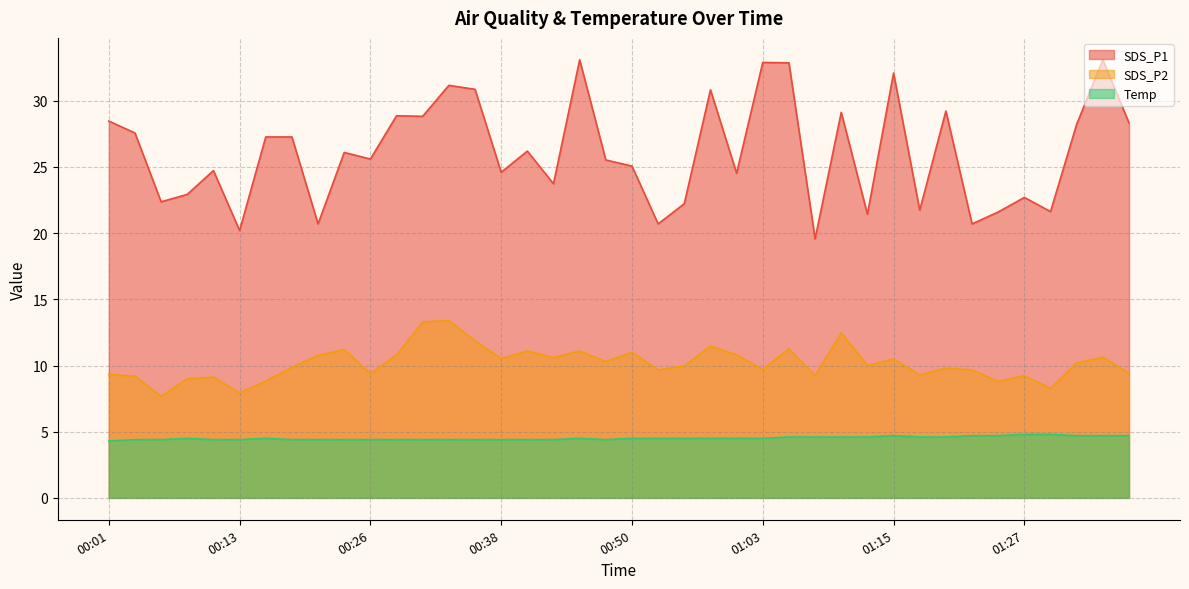

Which has a higher value, 00:13 or 00:08?

00:08